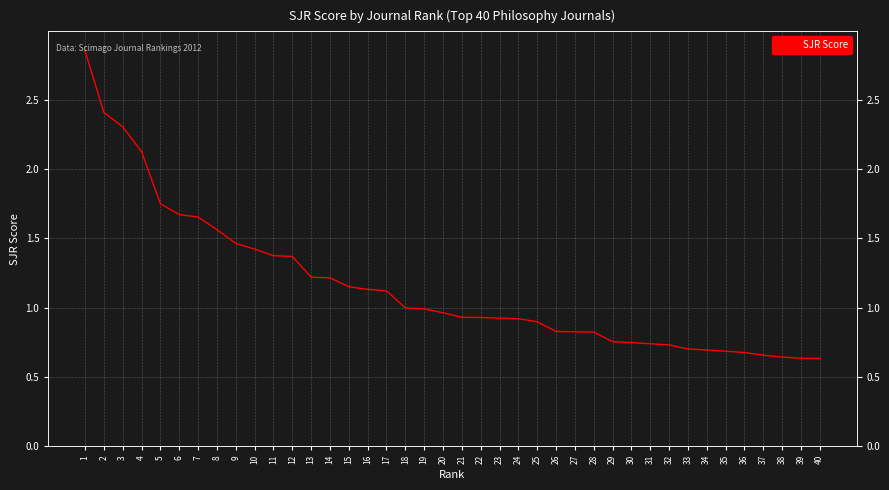

Count the number of data series in this chart.

1